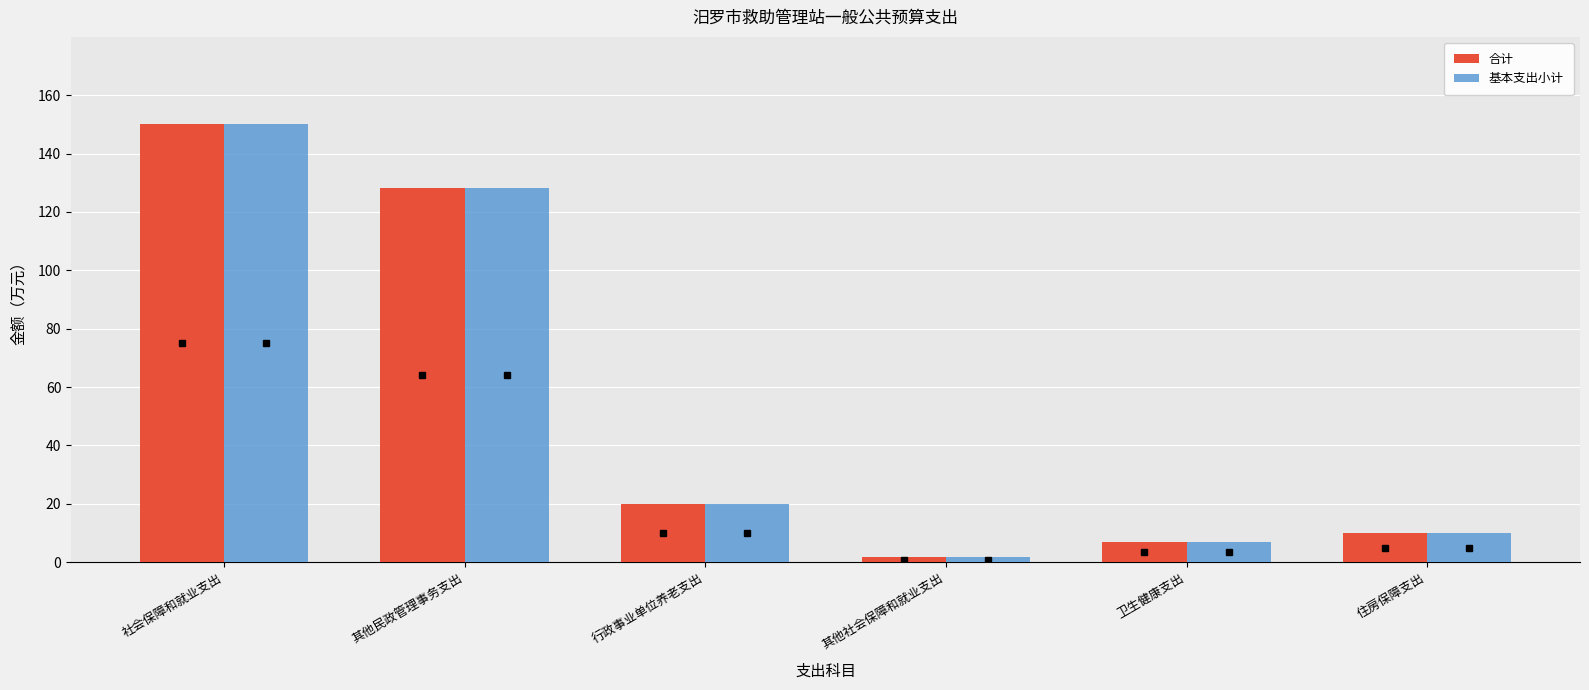

What is the difference between the second highest and second lowest values in the 合计 series?

121.2